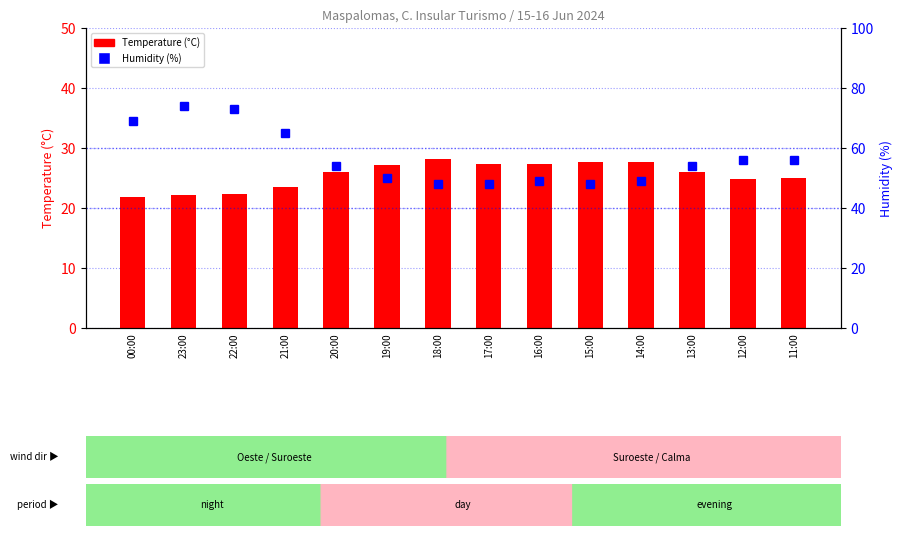

What is the value of the Humidity (%) bar at the 7th from the left?

48.0